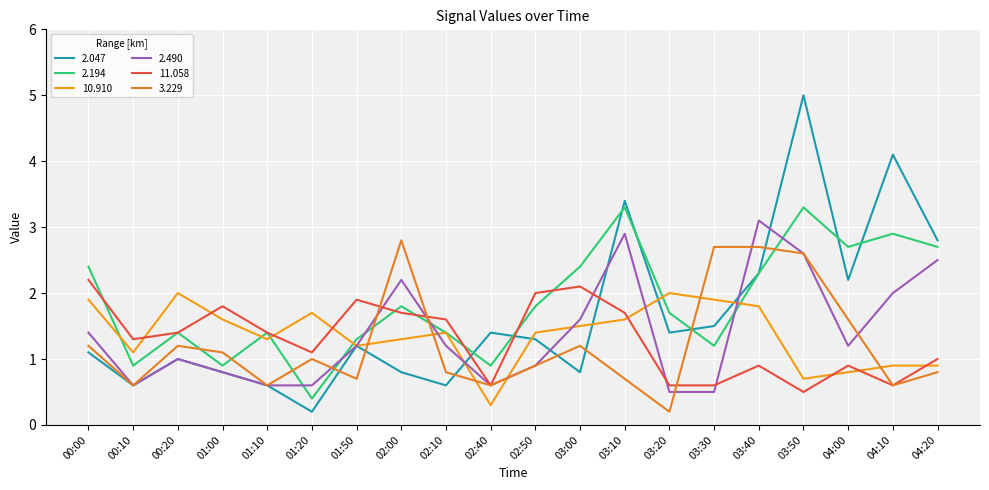

Reading right to left, transcribe all the data shown in this chart.

2.047: 2.8	4.1	2.2	5.0	2.3	1.5	1.4	3.4	0.8	1.3	1.4	0.6	0.8	1.2	0.2	0.6	0.8	1.0	0.6	1.1
2.194: 2.7	2.9	2.7	3.3	2.3	1.2	1.7	3.3	2.4	1.8	0.9	1.4	1.8	1.3	0.4	1.4	0.9	1.4	0.9	2.4
10.910: 0.9	0.9	0.8	0.7	1.8	1.9	2.0	1.6	1.5	1.4	0.3	1.4	1.3	1.2	1.7	1.3	1.6	2.0	1.1	1.9
2.490: 2.5	2.0	1.2	2.6	3.1	0.5	0.5	2.9	1.6	0.9	0.6	1.2	2.2	1.2	0.6	0.6	0.8	1.0	0.6	1.4
11.058: 1.0	0.6	0.9	0.5	0.9	0.6	0.6	1.7	2.1	2.0	0.6	1.6	1.7	1.9	1.1	1.4	1.8	1.4	1.3	2.2
3.229: 0.8	0.6	1.6	2.6	2.7	2.7	0.2	0.7	1.2	0.9	0.6	0.8	2.8	0.7	1.0	0.6	1.1	1.2	0.6	1.2